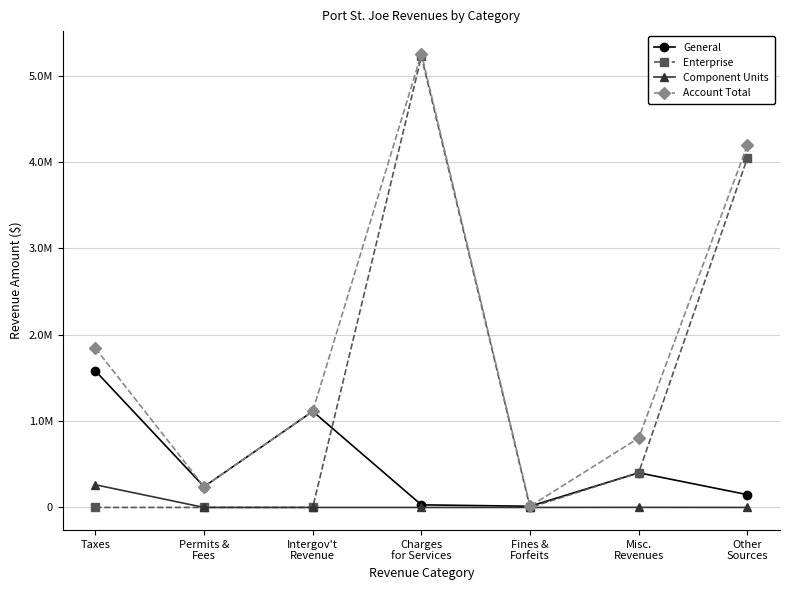

Is the value of General at Misc.
Revenues greater than the value of Enterprise at Taxes?

Yes